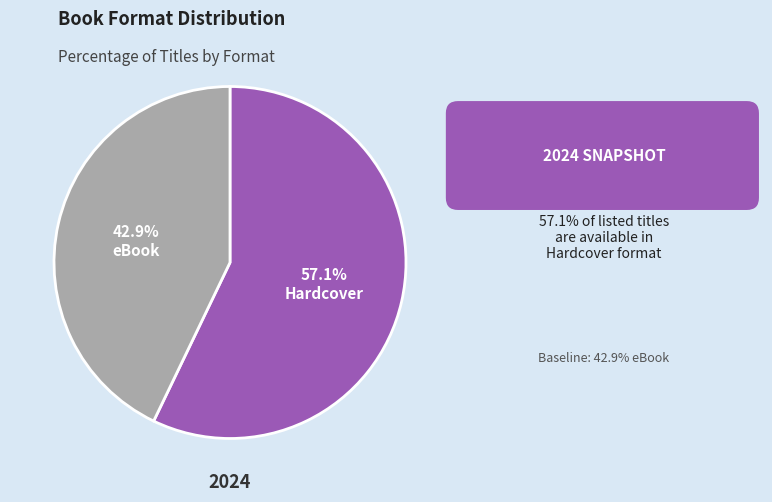

Which slice is the smallest?

eBook